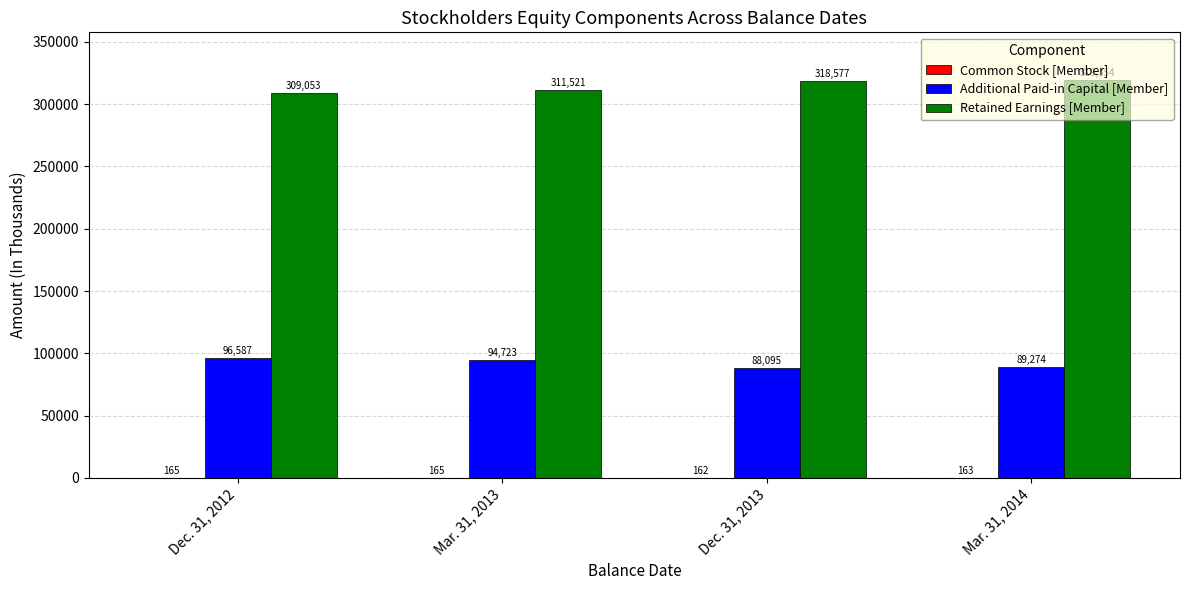

Between Dec. 31, 2012 and Dec. 31, 2013, which series saw the biggest shift?

Retained Earnings [Member]